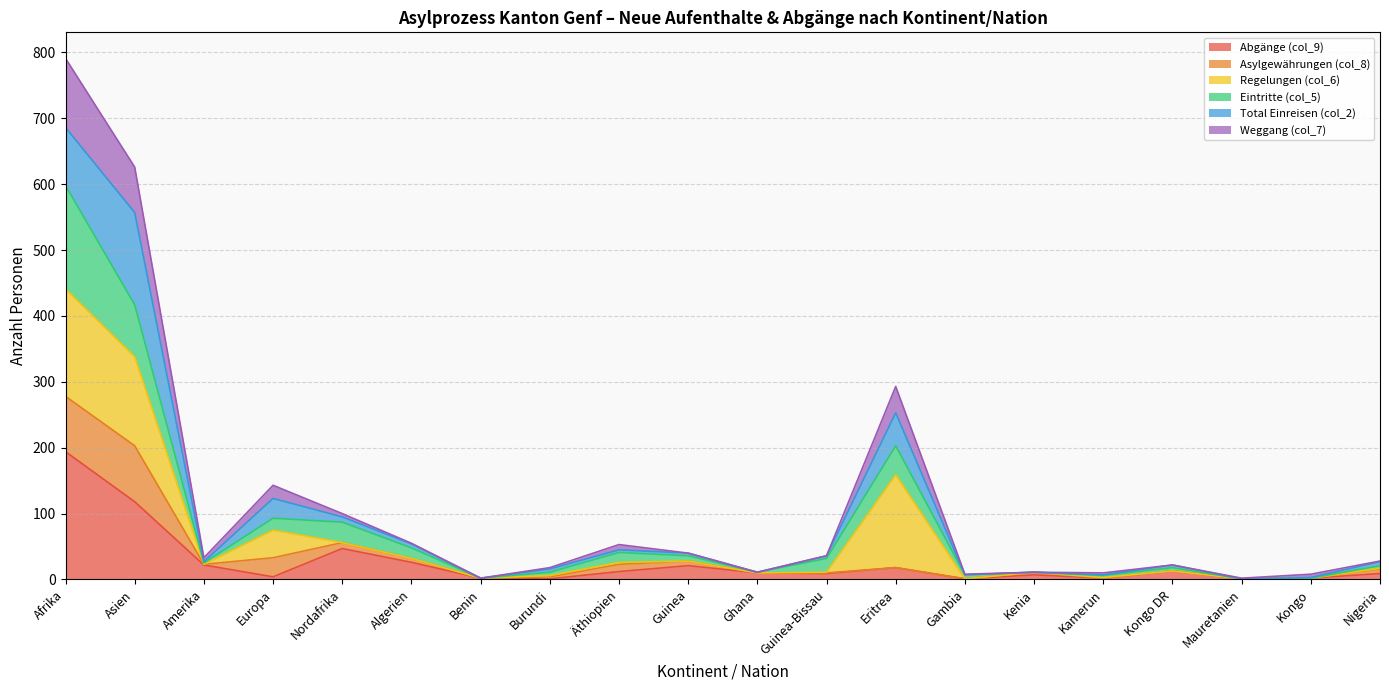

Where is the first local minimum for Eintritte (col_5)?

Amerika